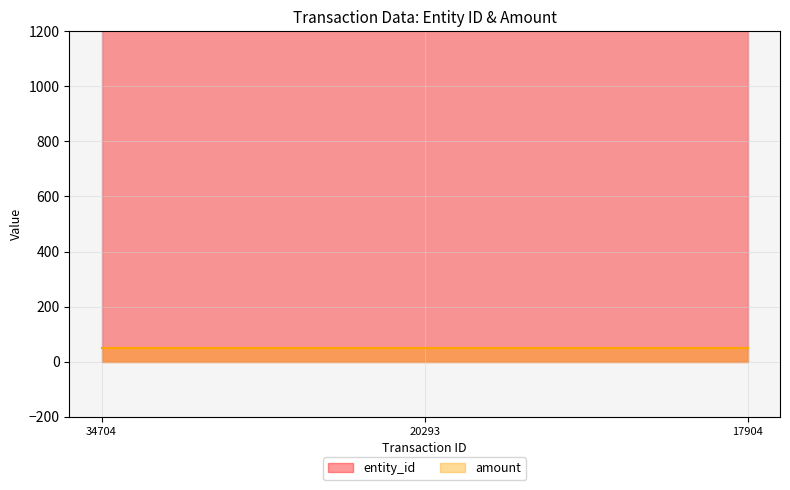

Does the chart display data point markers on the line(s)?

No